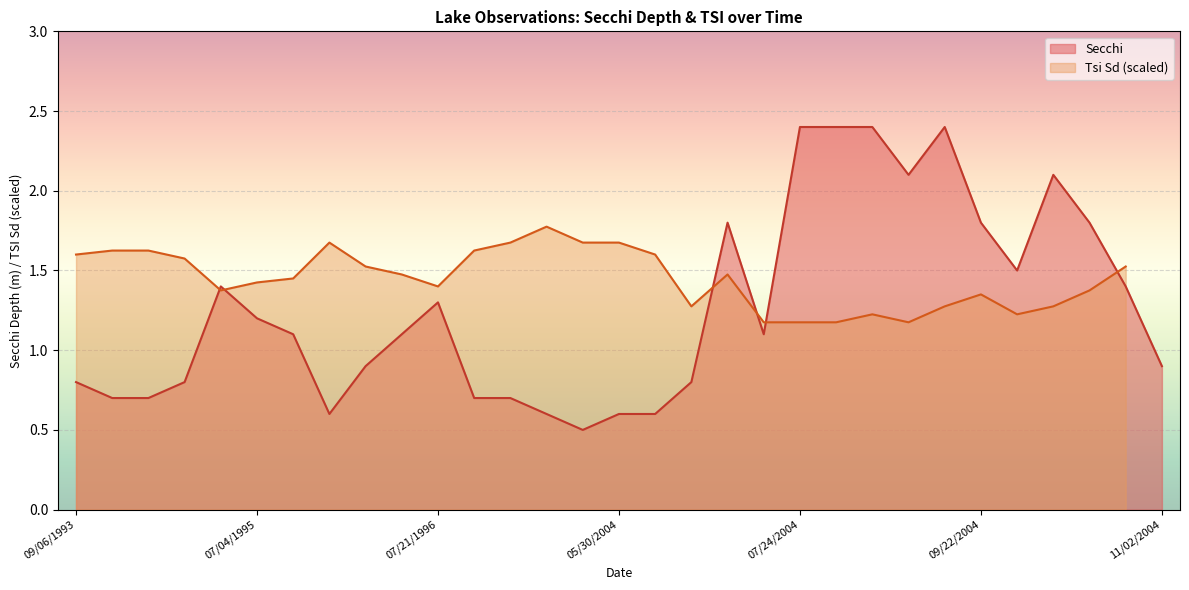

The Secchi series shows 0.4 at 07/21/1996. True or false?

False